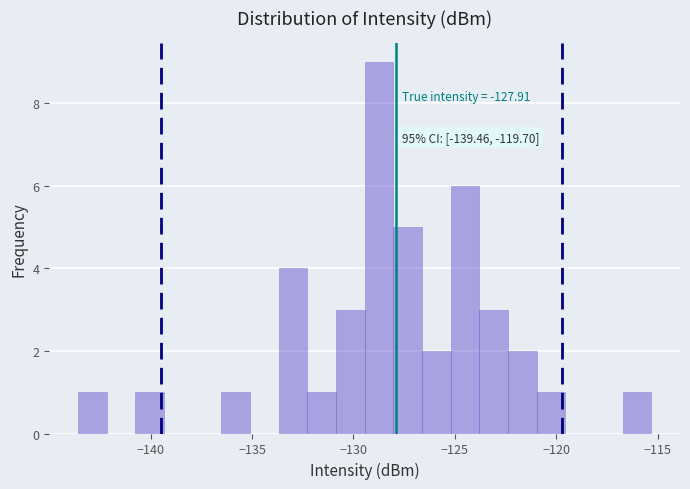

Read against the x-axis, roughly where is the centre of the tallest bar?

-128.5